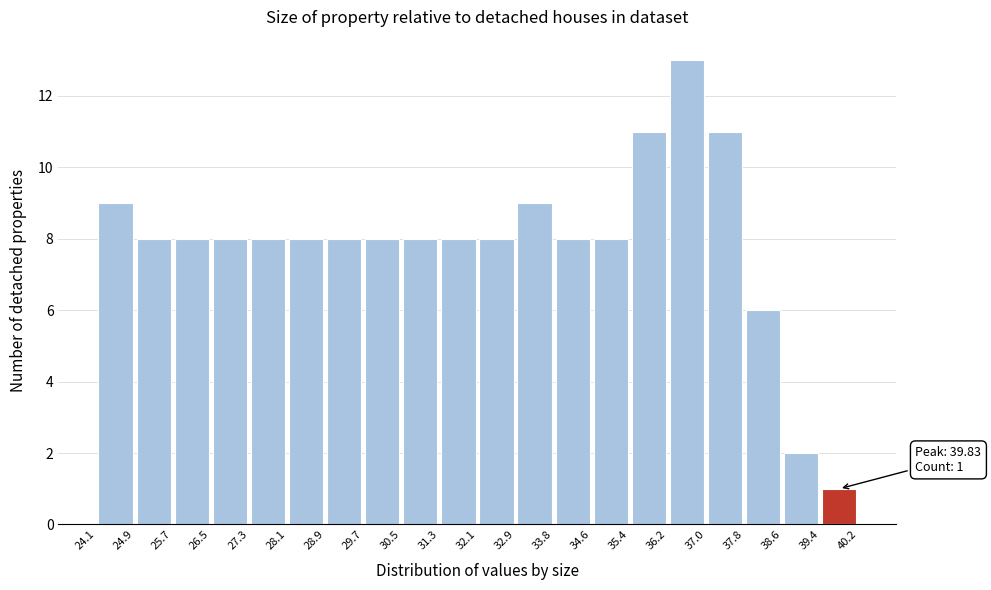

Which range on the x-axis has the tallest bar?

36.2 to 37.0